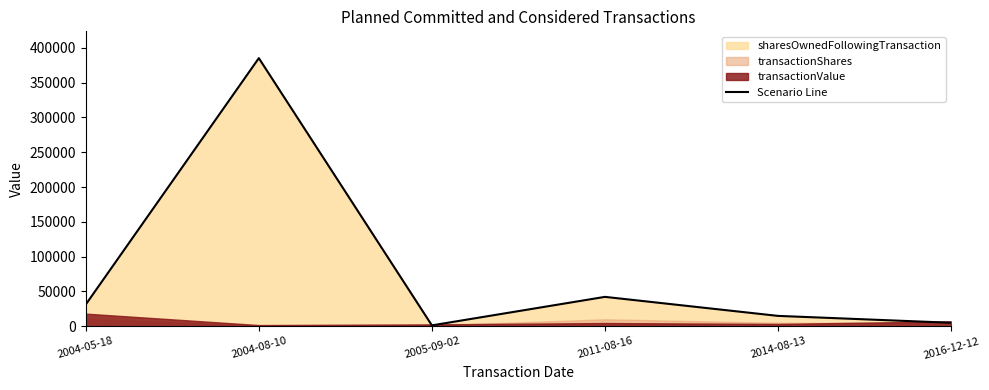

What is the ratio of the value at 2016-12-12 to the value at 2005-09-02?

4.0